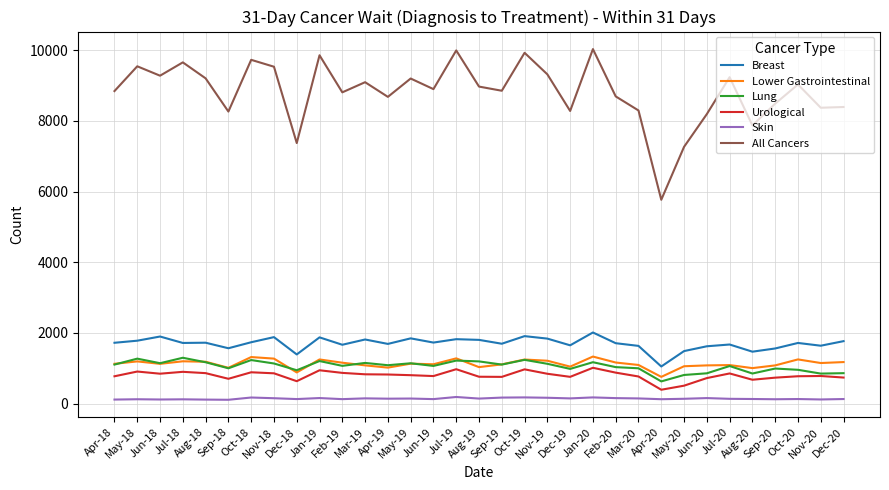

True or false: Urological and All Cancers cross at least once.

False